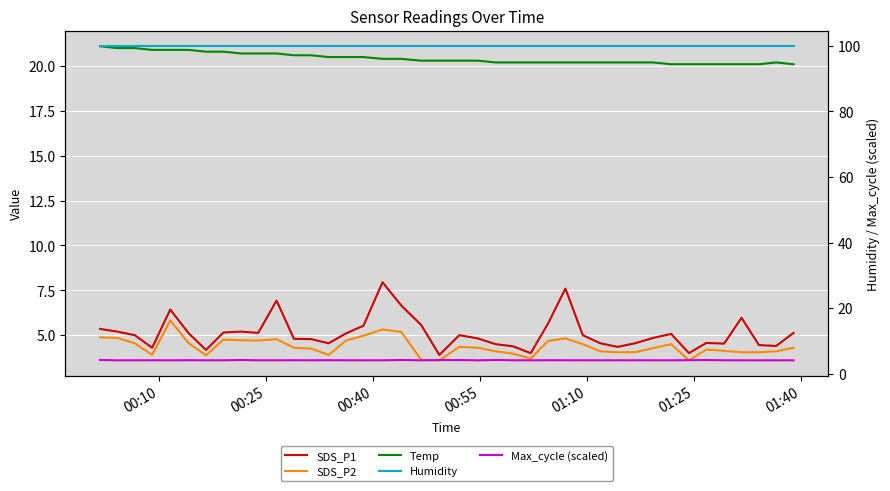

The Humidity series shows 55.6 at 21. True or false?

False